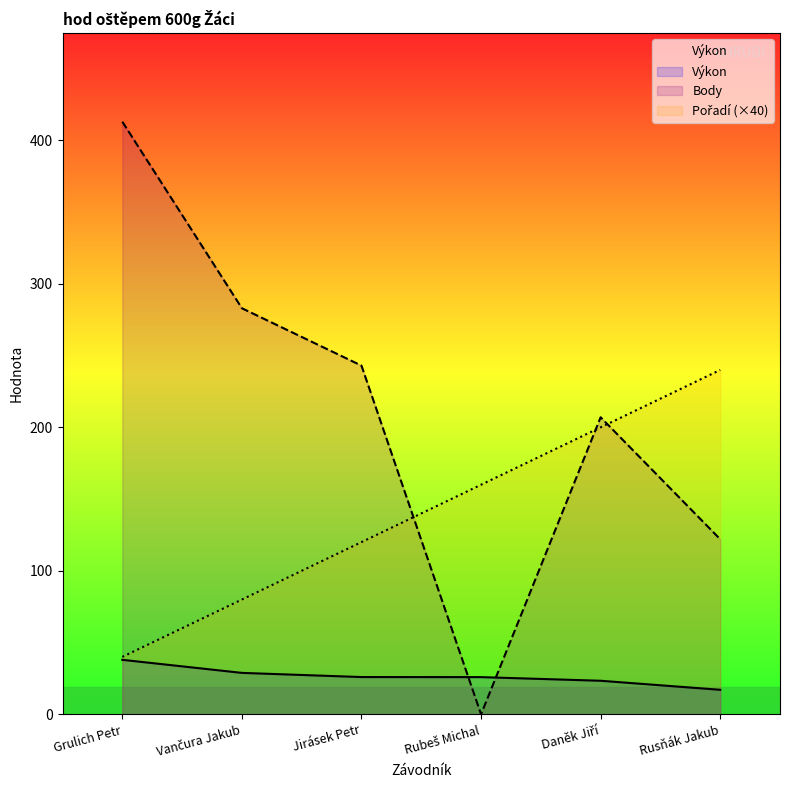

How many lines are shown in the chart?

3